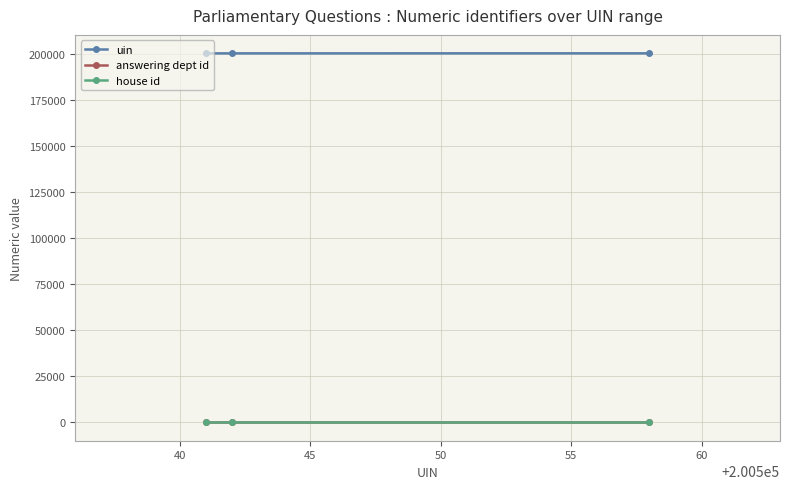

At how many categories does at least one series exceed 53805?

3